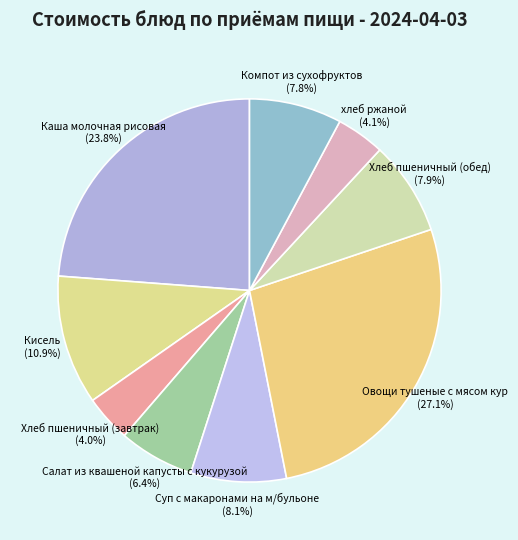

True or false: Хлеб пшеничный (завтрак) accounts for 12% of the total.

False